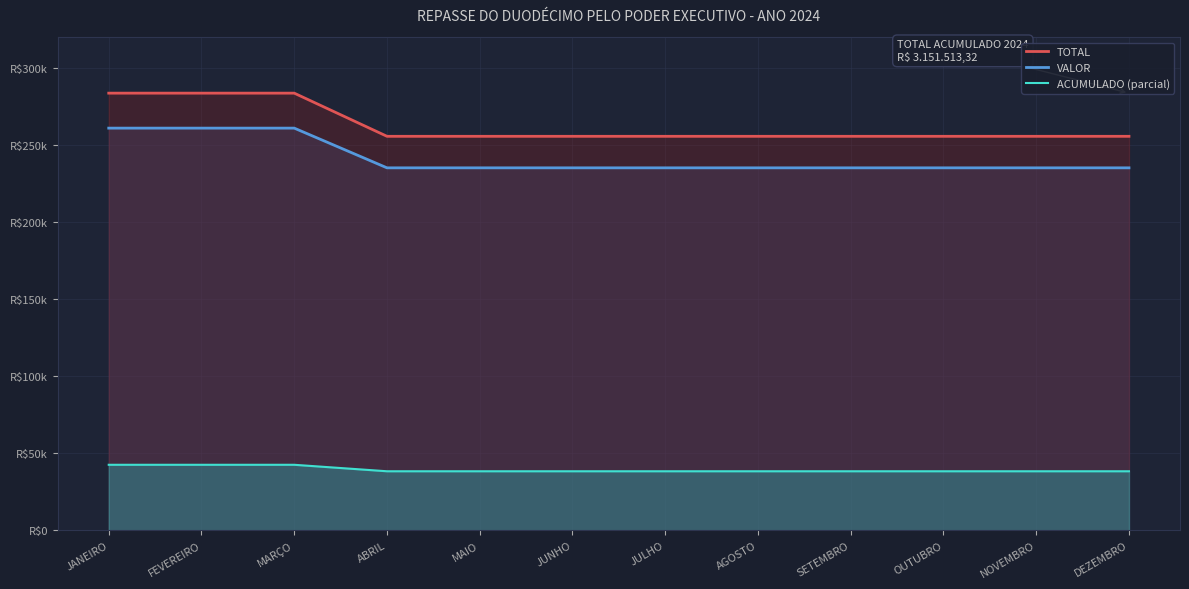

True or false: ACUMULADO (parcial) and TOTAL cross at least once.

False